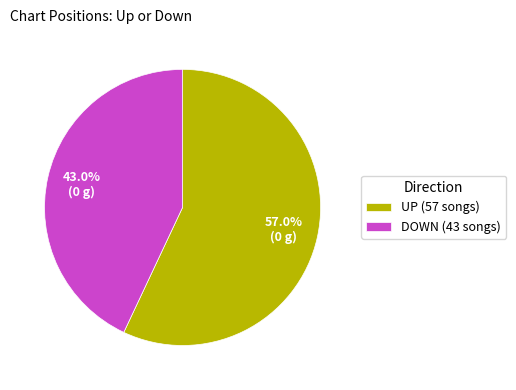

How many segments does this pie chart have?

2